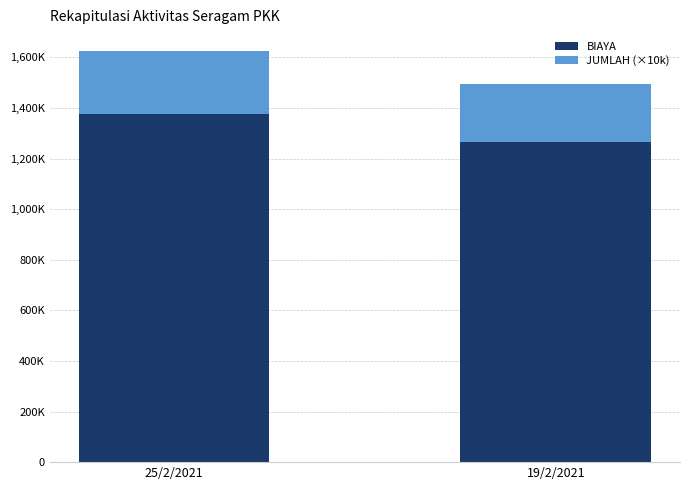

Does the chart contain any negative values?

No